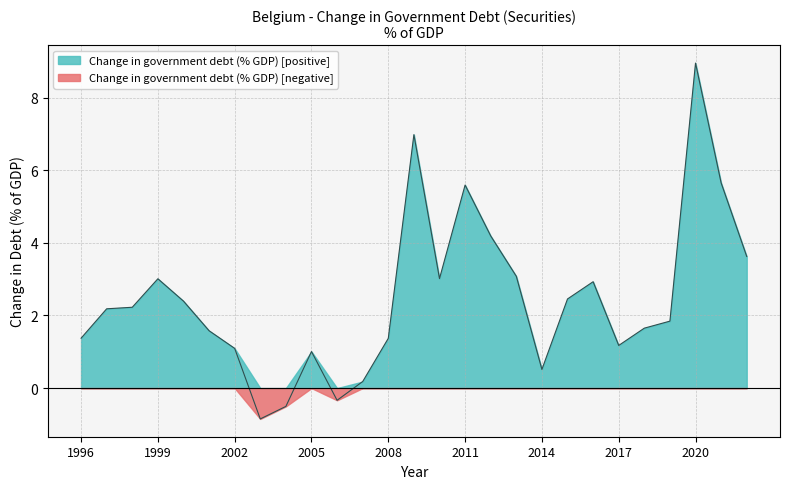

True or false: the data has more than 2 interior local peaks.

True